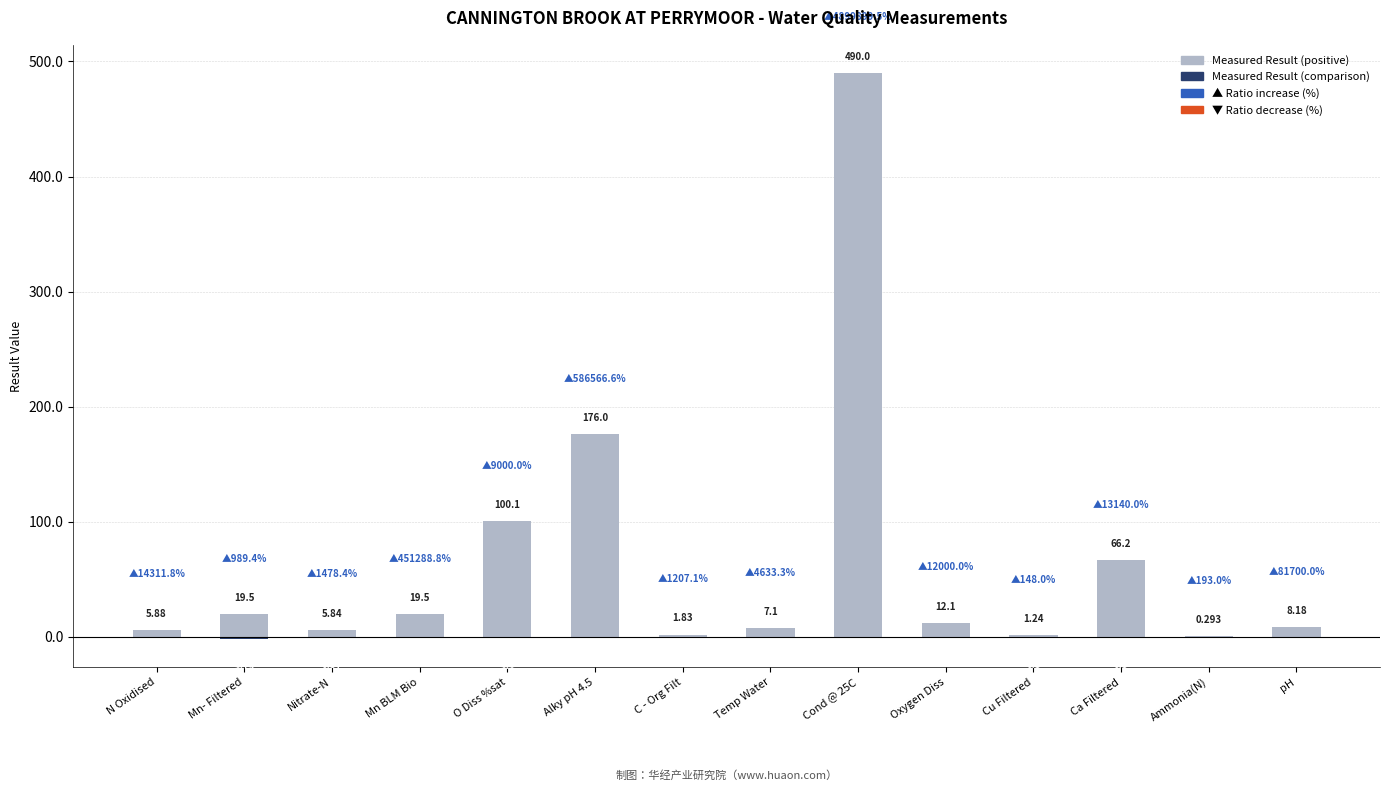

What is the difference between the maximum and minimum values in the Measured Result (comparison) series?

1.8